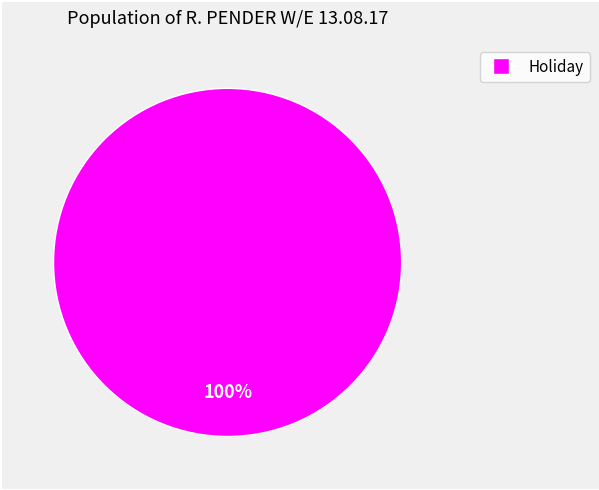

Is there any slice that represents more than half of the pie?

Yes